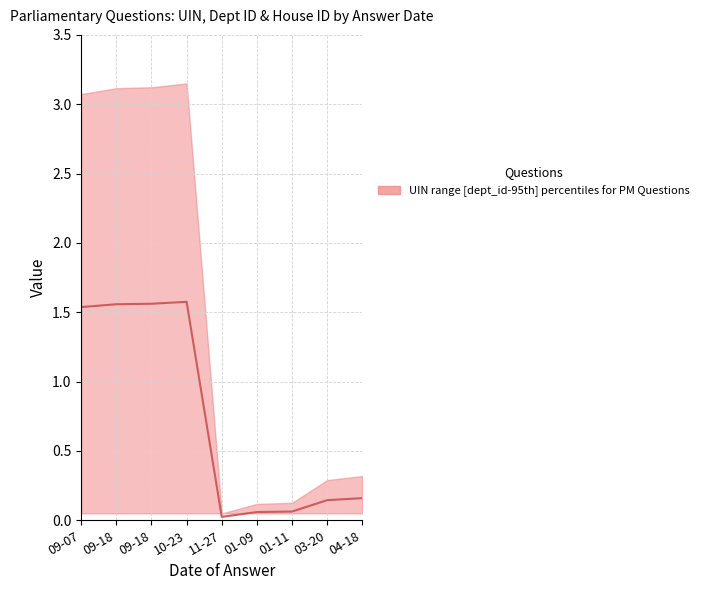

What is the difference between the maximum and second lowest values?

1.5